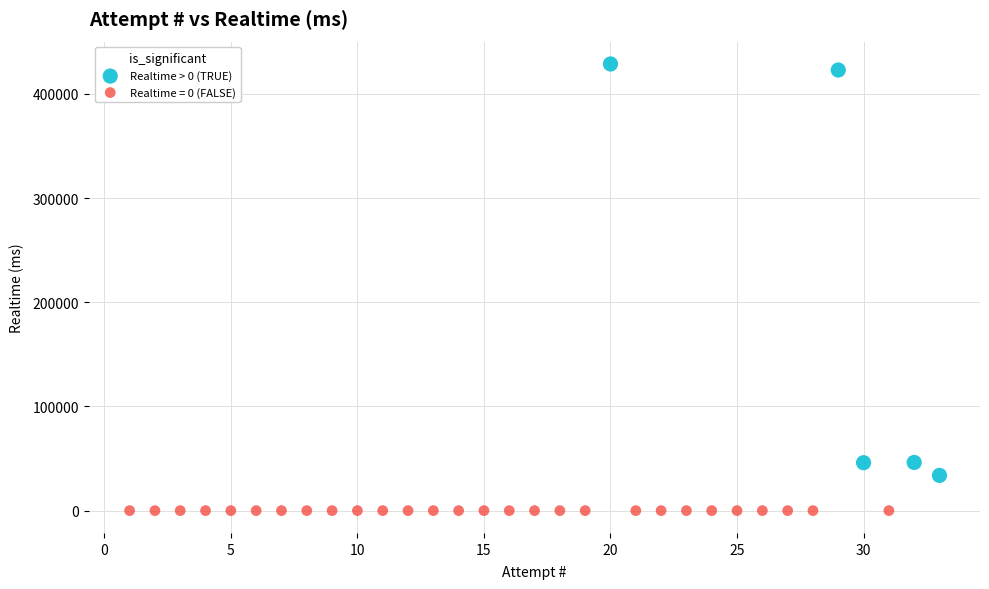

Which series contains the highest Y value?

Realtime > 0 (TRUE)